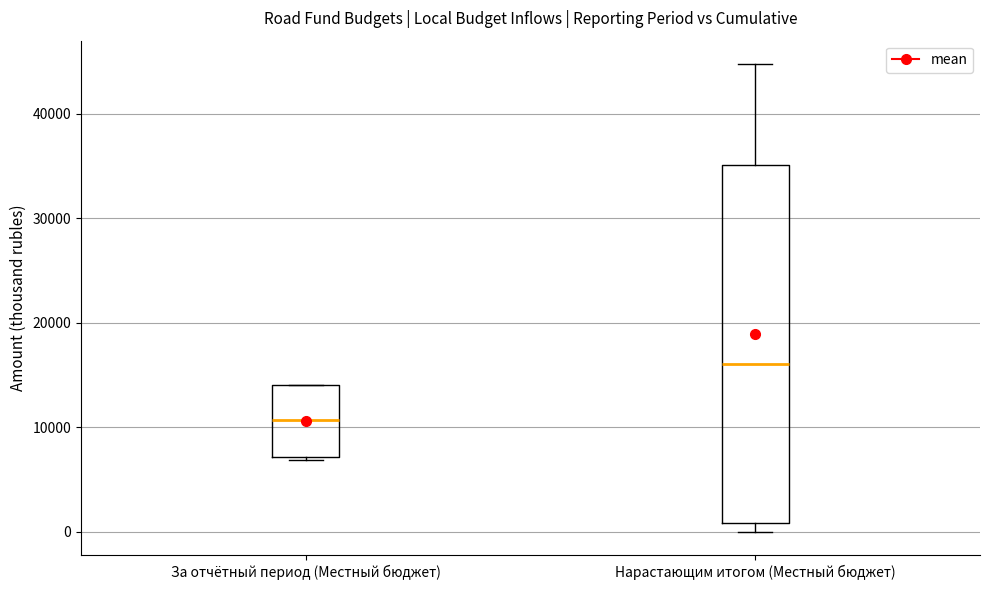

Reading left to right, read every box against the y-axis: the position of its median line, the range the box covers, and the ends of its whiskers. The values are not printed on the chart, so give them approximately, as read against the axis.

За отчётный период (Местный бюджет): median 11000, box 7000 to 14000, whiskers 7000 (just below the box's lower edge) to 14000
Нарастающим итогом (Местный бюджет): median 16000, box 1000 to 35000, whiskers 0 to 45000